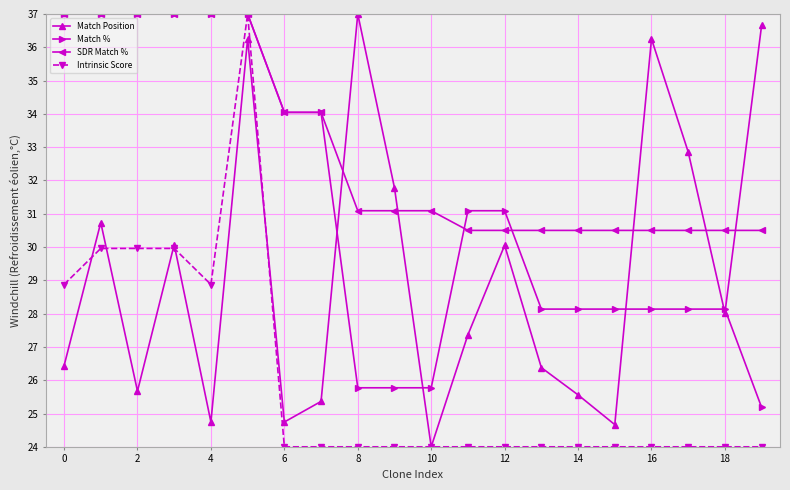

Rank the series by their average value, from highest to lowest.

SDR Match %, Match %, Match Position, Intrinsic Score